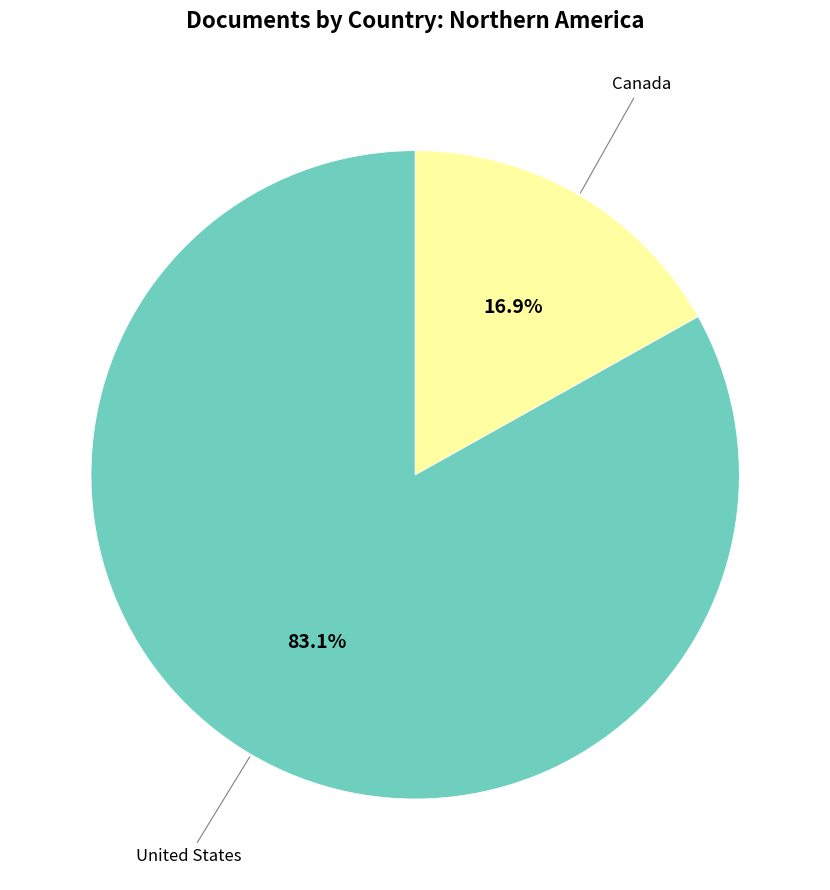

Is there a majority slice in this chart?

Yes